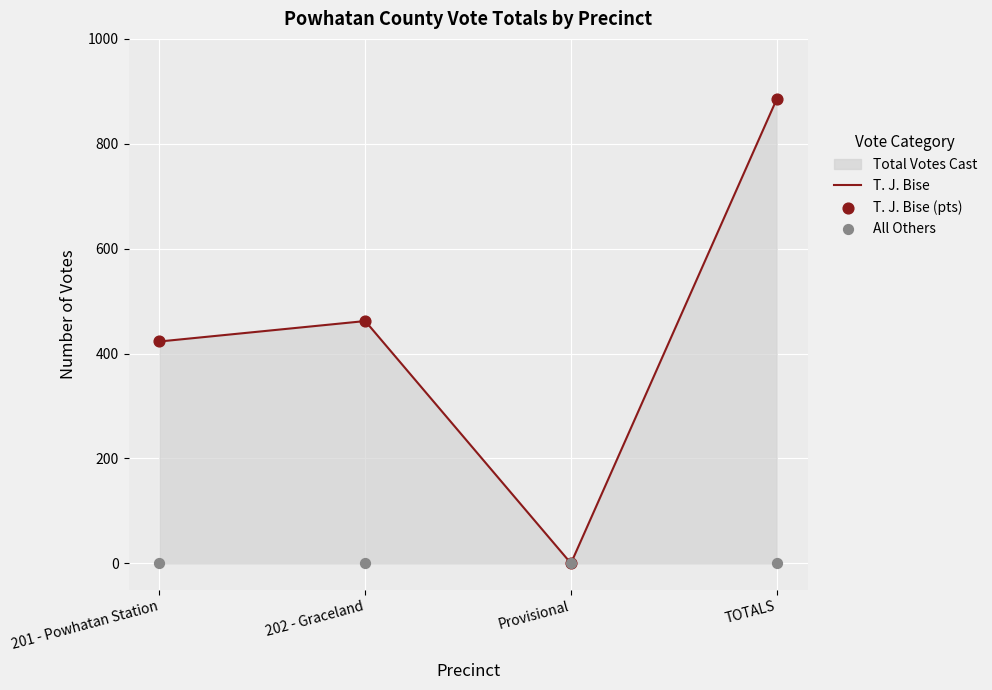

Is the value of All Others at 202 - Graceland greater than the value of T. J. Bise at 201 - Powhatan Station?

No